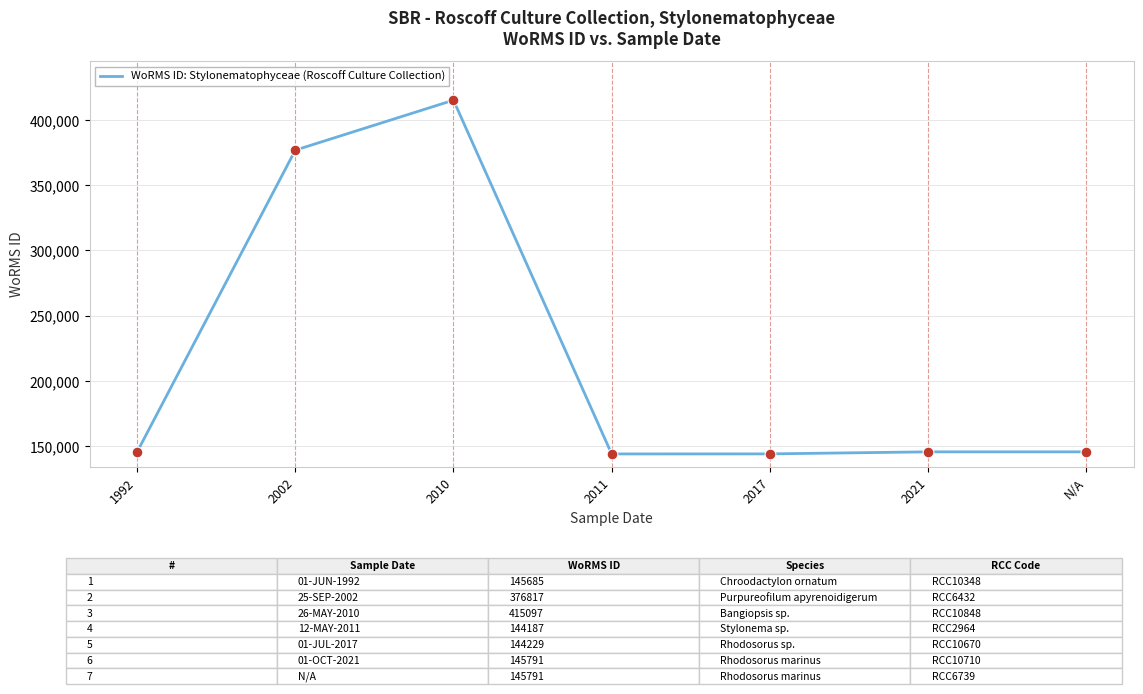

What is the change in value from 2010 to 2017?

-270868